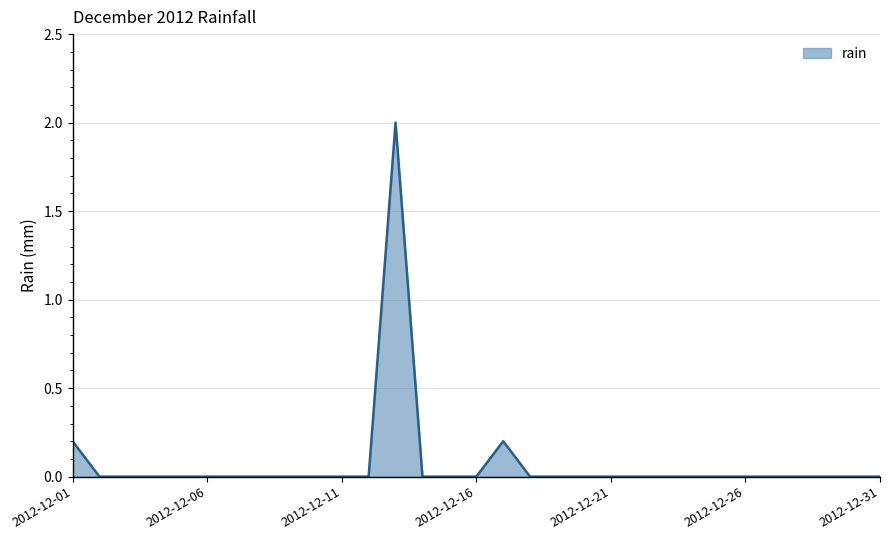

What is the maximum value shown in the chart?

2.0